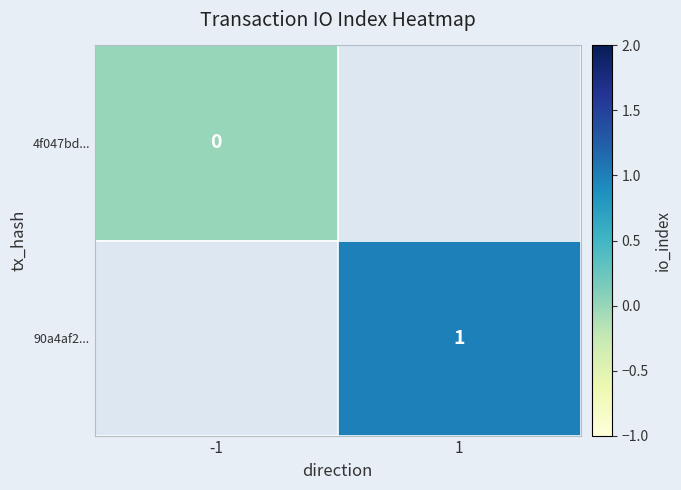

Is it true that 90a4af2... equals 1 at 1?

True